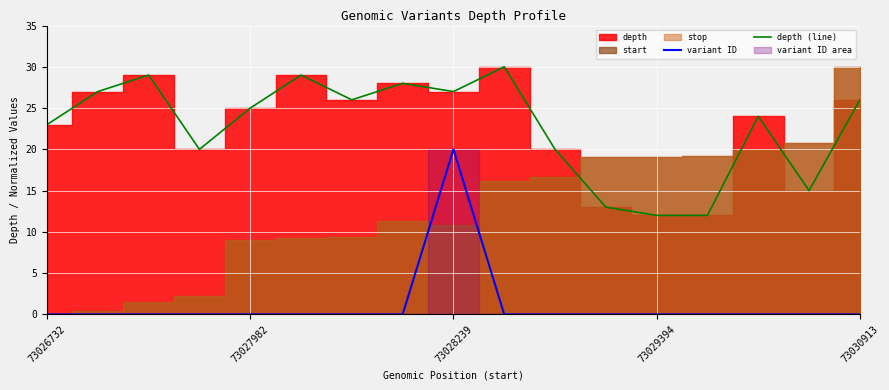

At which category does variant ID reach its first local valley?

9